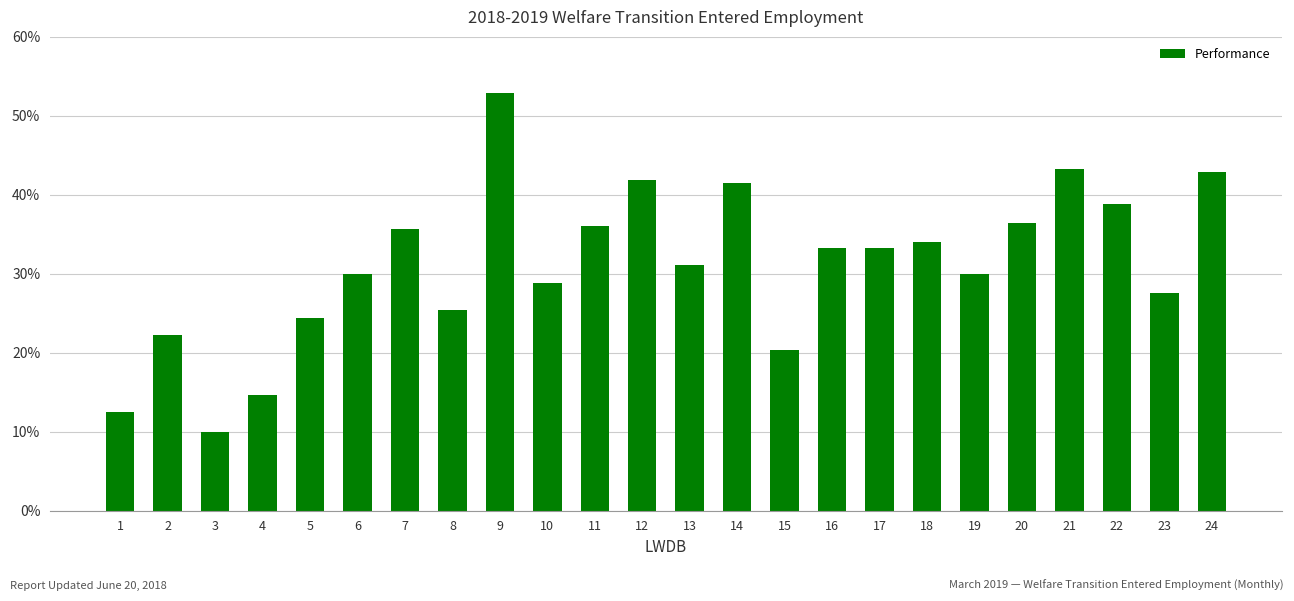

What is the value of the 21st bar from the left?

43.3